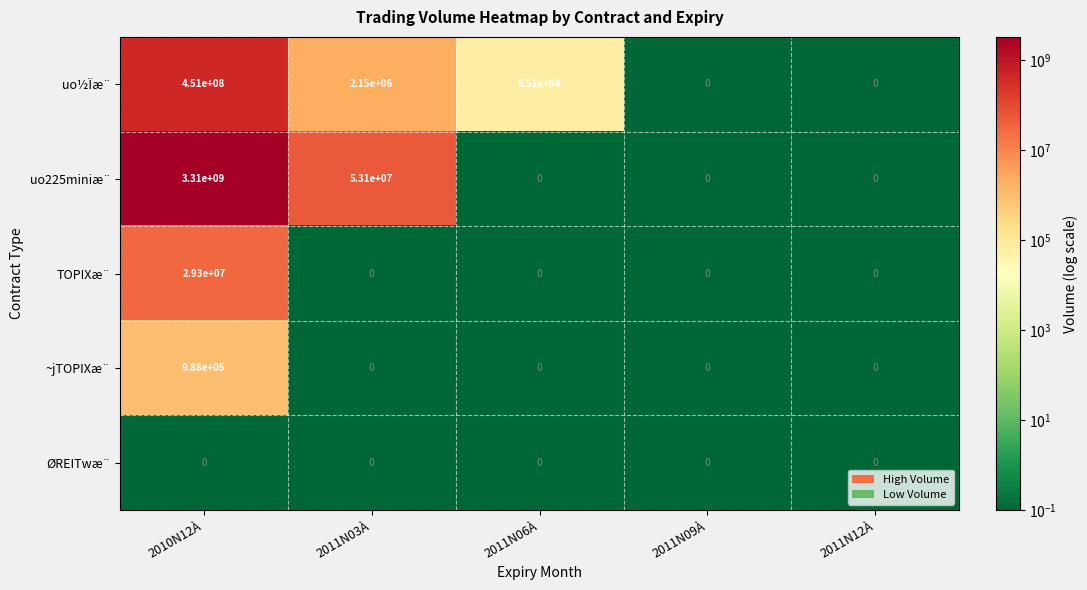

Which series has the largest total across all categories?

uo225miniæ¨